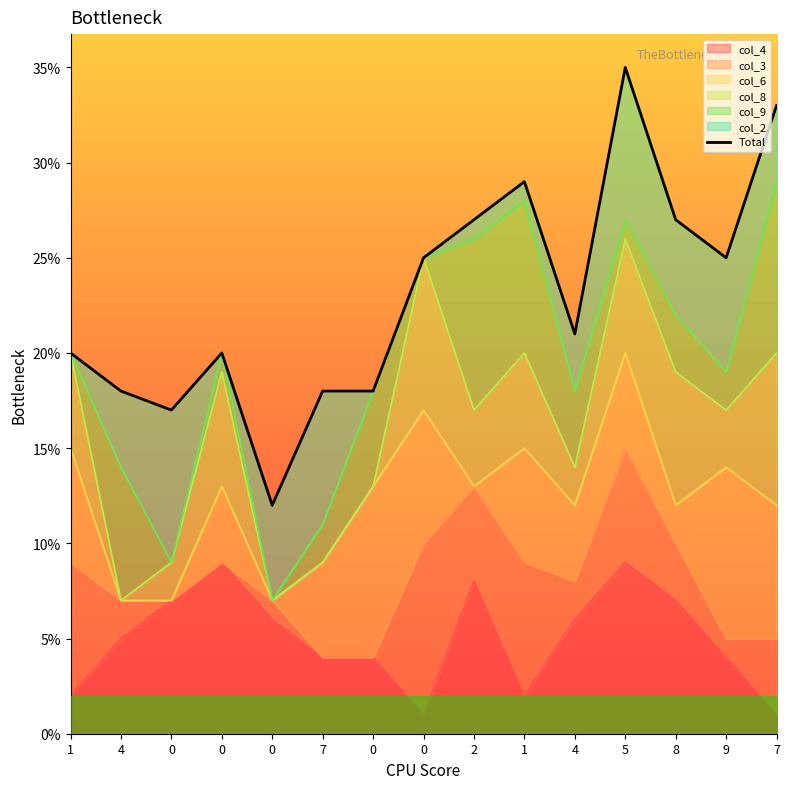

True or false: there are more than 2 points higher than both neighbors.

True